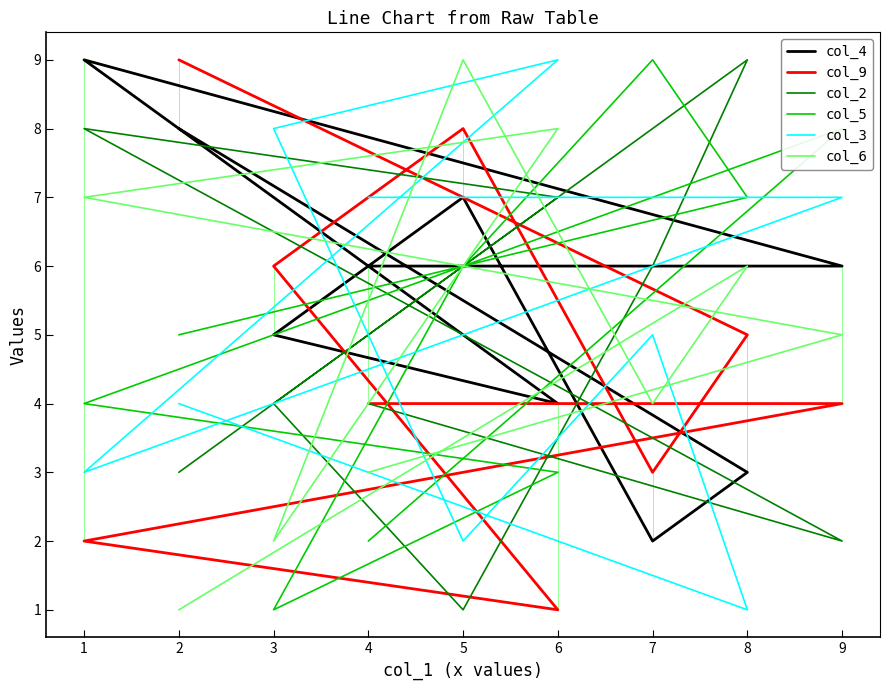

What is the minimum value shown in the chart?

1